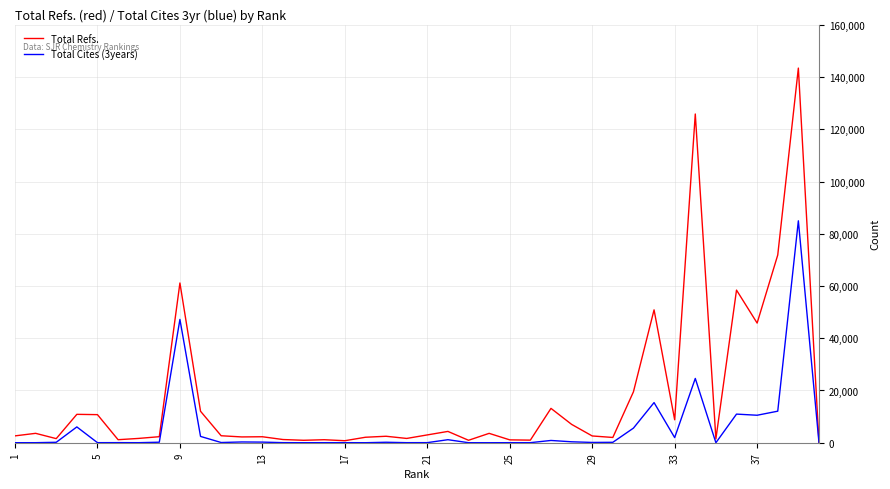

What is the highest value of the Total Refs. series?

143433